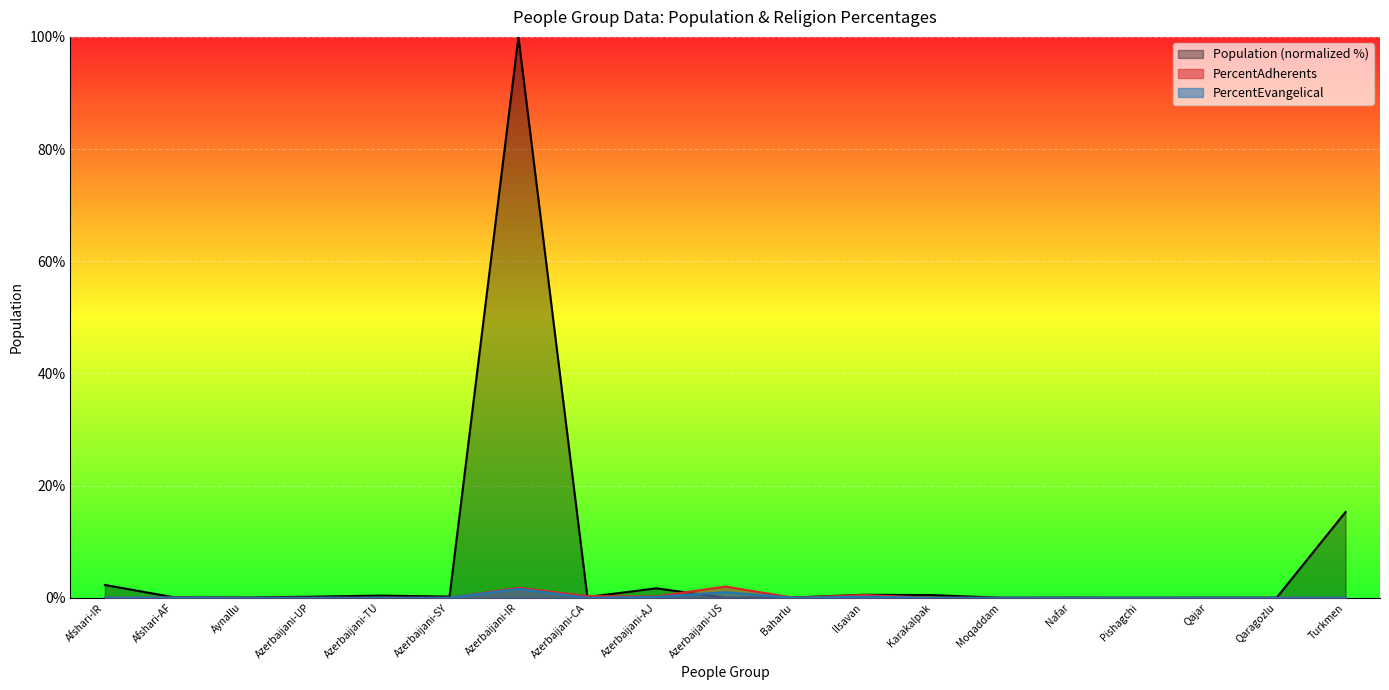

What is the difference between the second highest and second lowest values in the PercentEvangelical series?

1.0